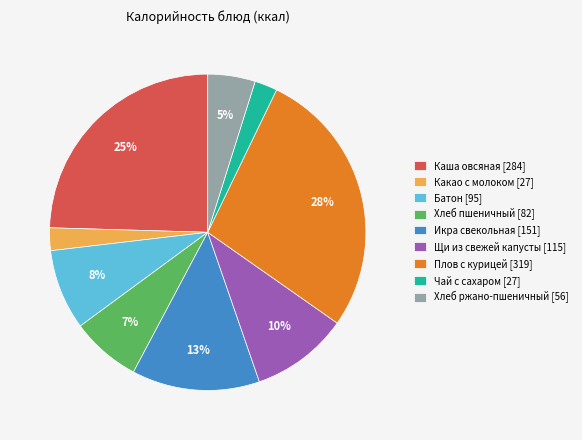

Do Икра свекольная and Какао с молоком together represent more than half of the pie?

No